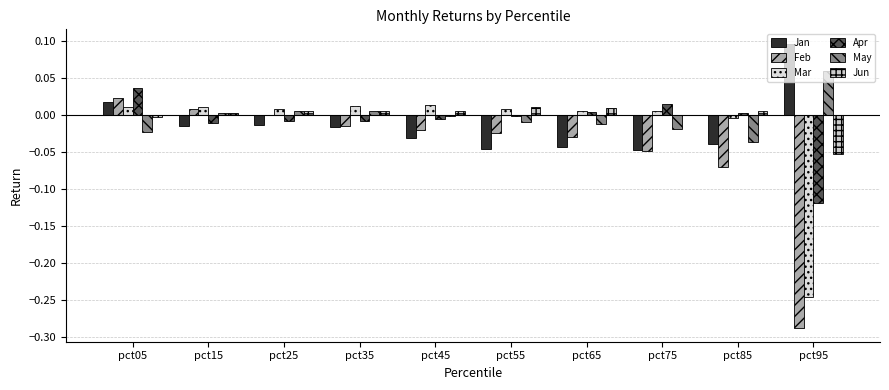

What is the minimum value shown in the chart?

-0.3